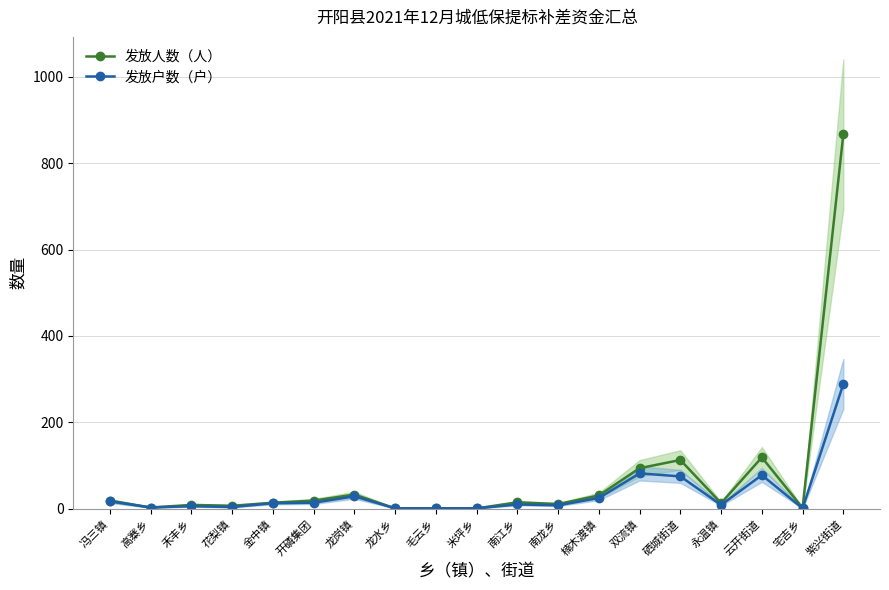

What is the difference between the maximum and minimum values in the 发放户数（户） series?

288